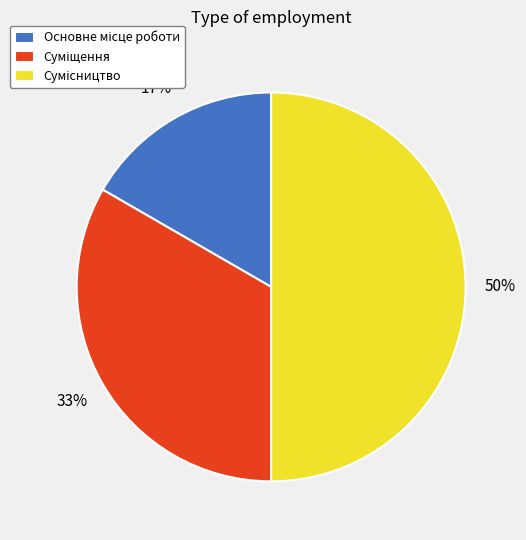

To the nearest percent, what is the difference between the largest and smallest slice percentages?

33%